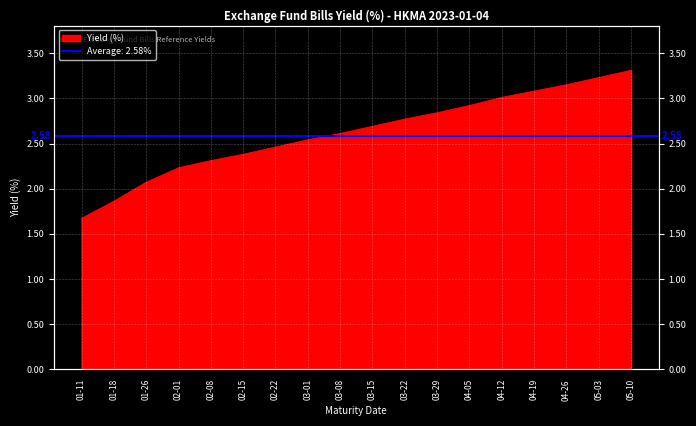

Rank the categories by value from highest to lowest.

05-10, 05-03, 04-26, 04-19, 04-12, 04-05, 03-29, 03-22, 03-15, 03-08, 03-01, 02-22, 02-15, 02-08, 02-01, 01-26, 01-18, 01-11